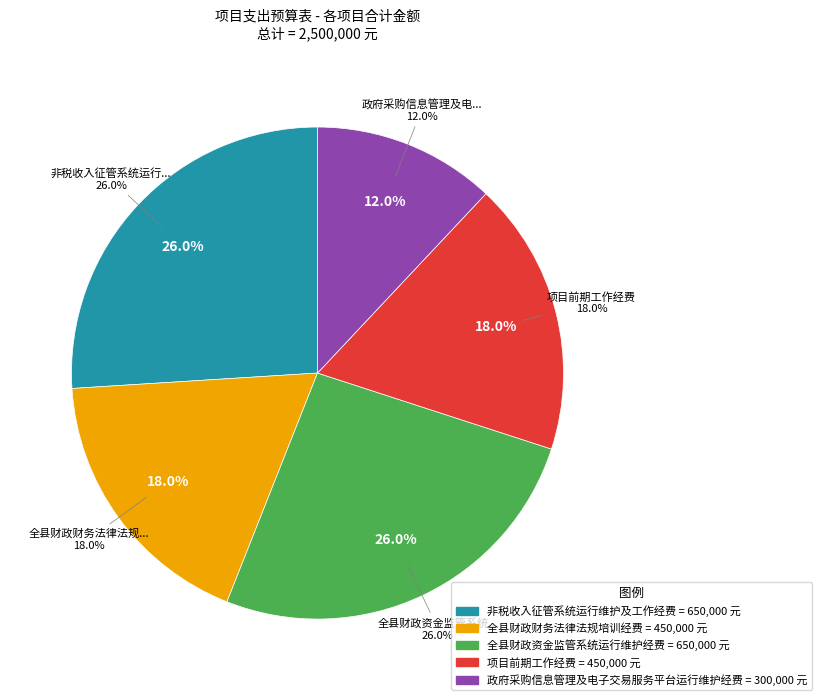

Rank the categories by value from highest to lowest.

非税收入征管系统运行维护及工作经费, 全县财政资金监管系统运行维护经费, 全县财政财务法律法规培训经费, 项目前期工作经费, 政府采购信息管理及电子交易服务平台运行维护经费